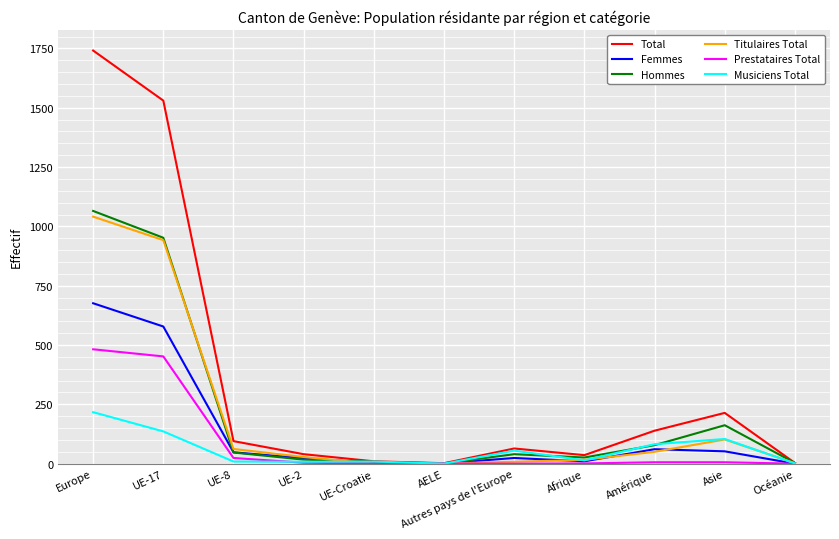

Read the Musiciens Total value at Europe, to the nearest 10.

220